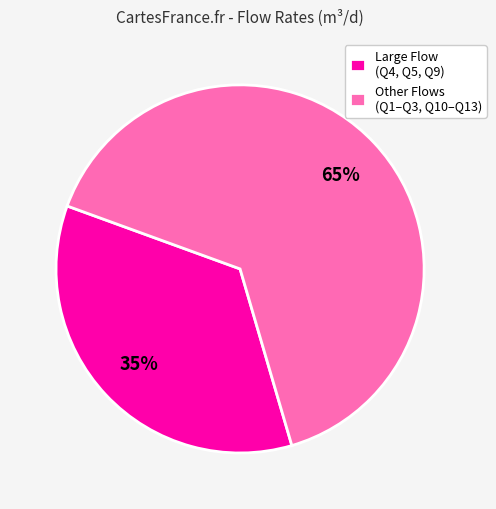

To the nearest percent, what is the average slice percentage?

50%